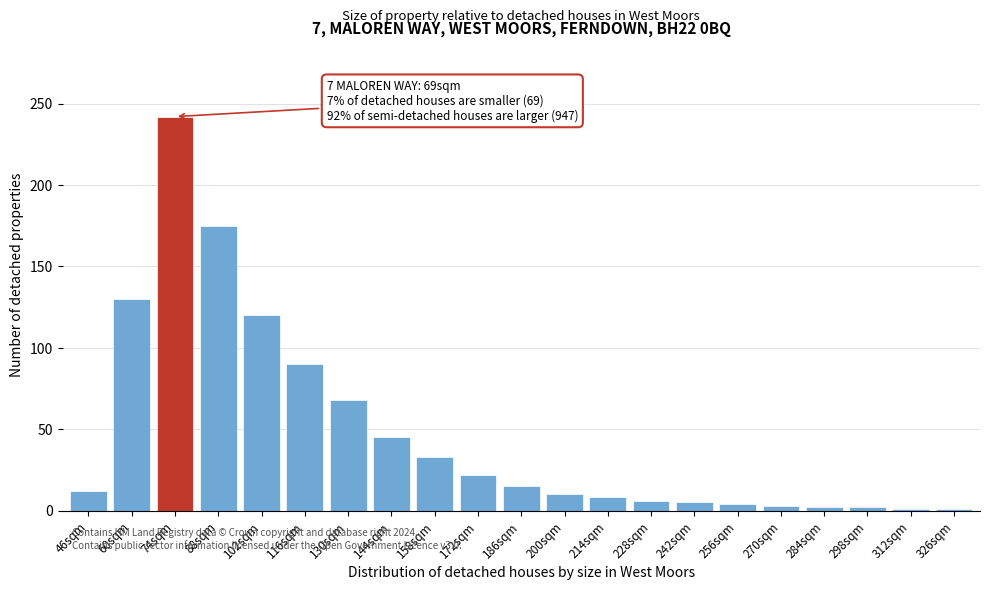

What is the greatest value displayed?

242